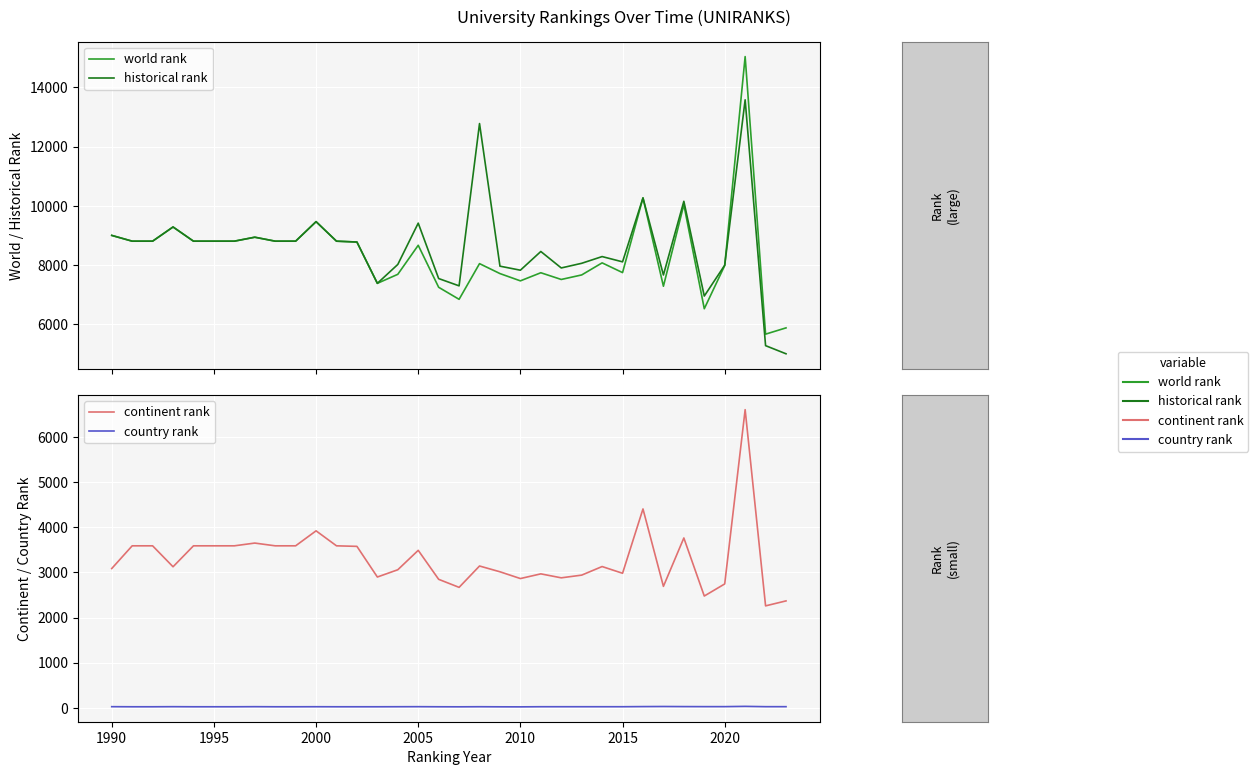

List the series in order of their peak value, highest first.

world rank, historical rank, continent rank, country rank